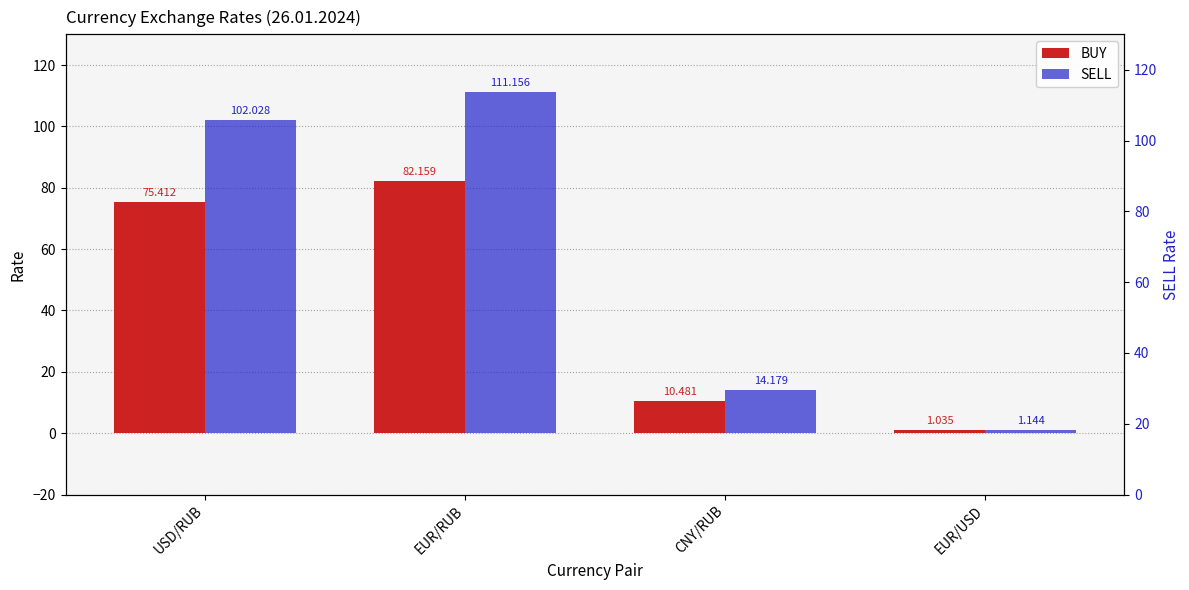

What is the lowest value of the BUY series?

1.0